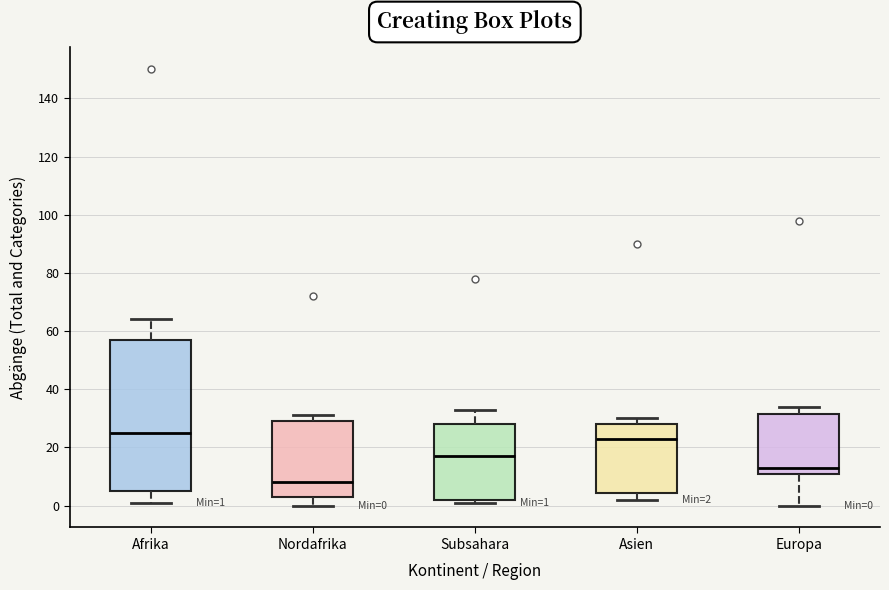

Which box has the lowest median line?

Nordafrika